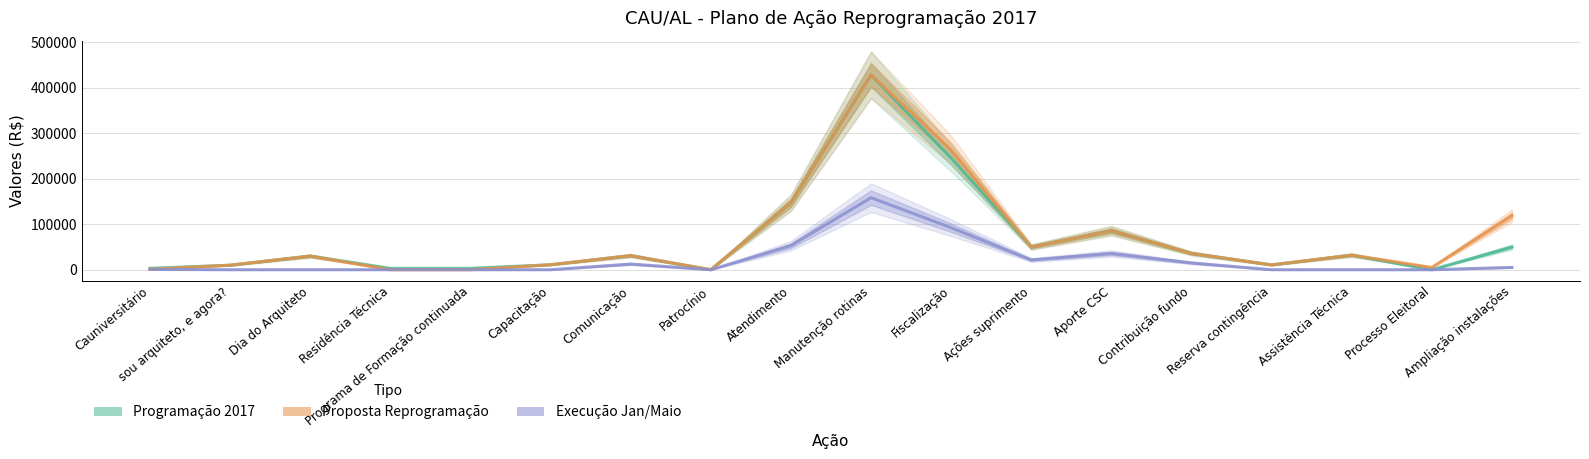

What is the total value across all series at Capacitação?

22000.0